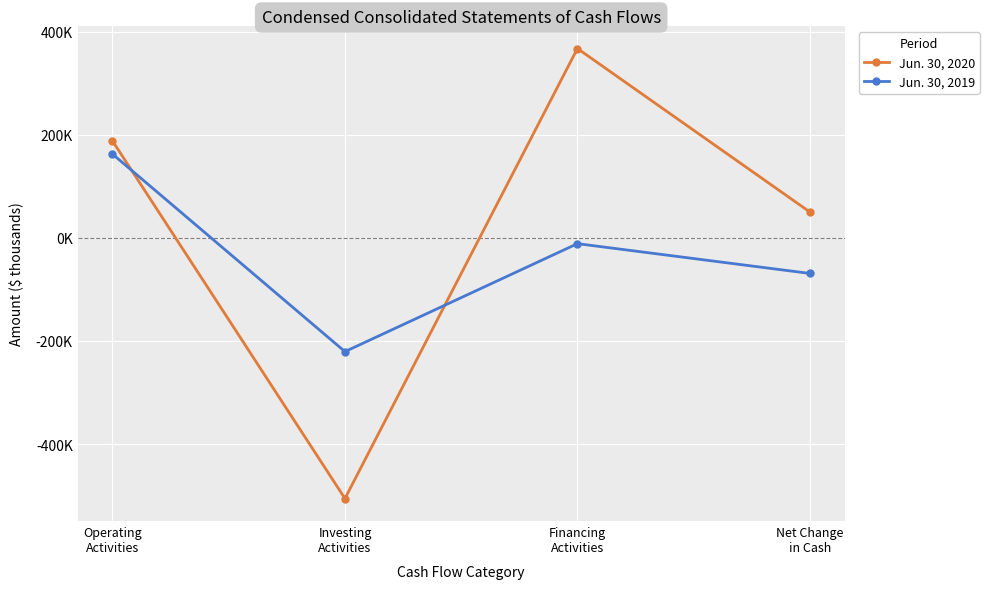

Does the chart have visible grid lines?

Yes